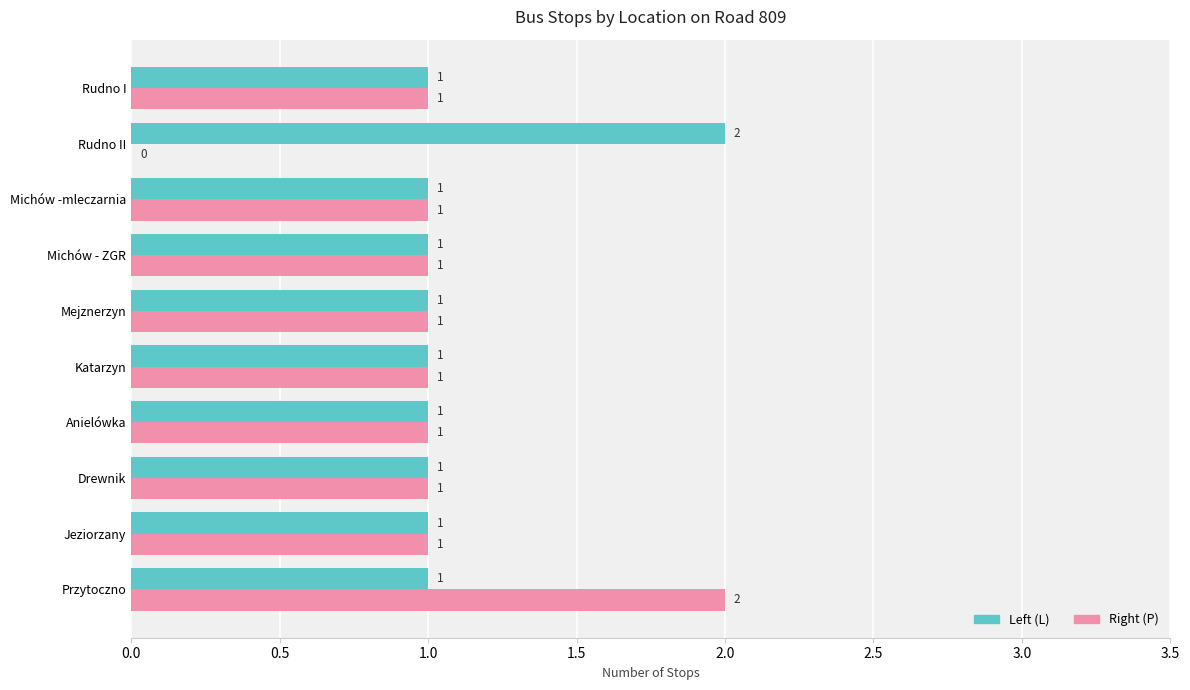

What is the sum of all Left (L) values?

11